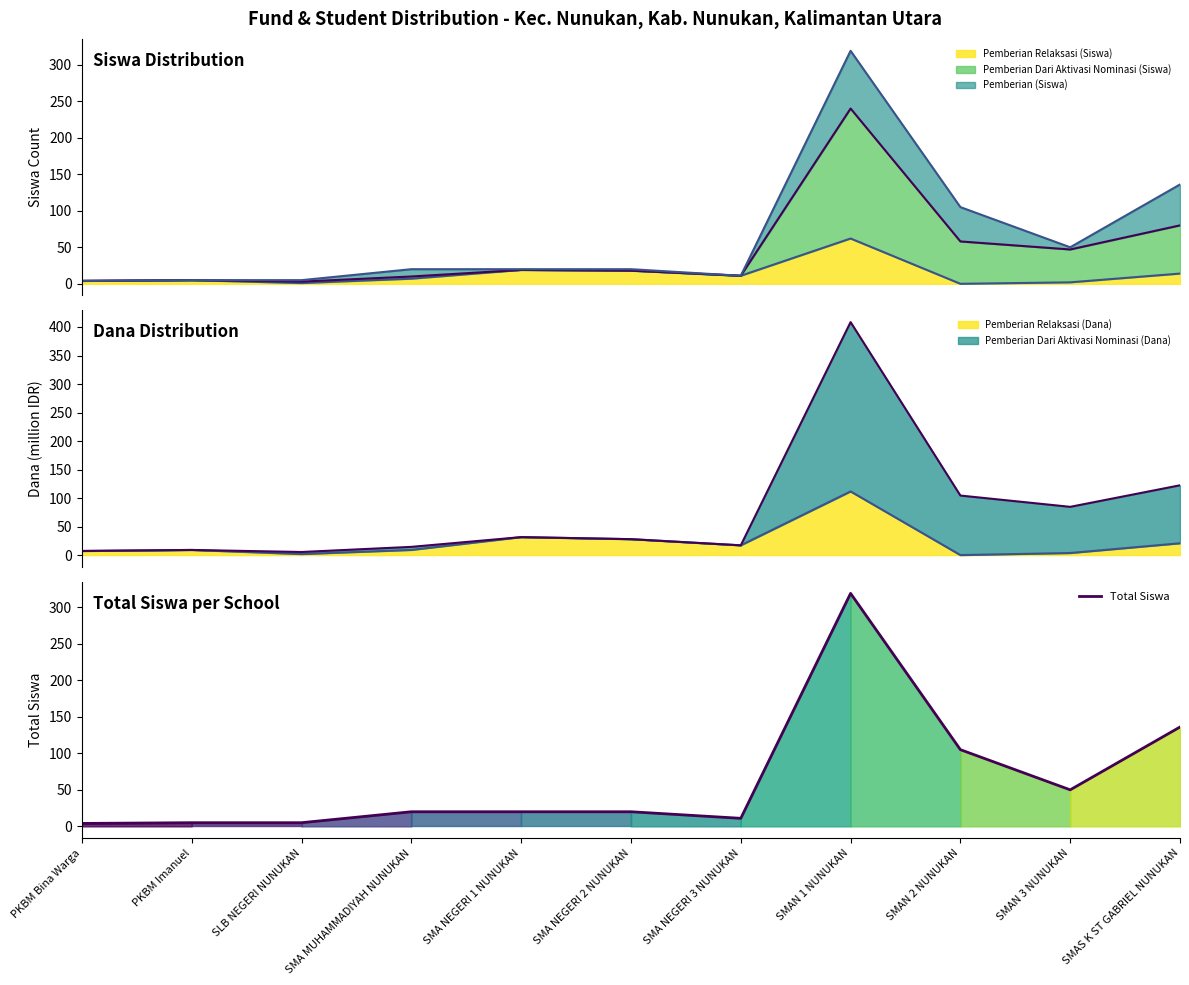

Rank the categories by value from highest to lowest.

SMAN 1 NUNUKAN, SMAS K ST GABRIEL NUNUKAN, SMAN 2 NUNUKAN, SMAN 3 NUNUKAN, SMA MUHAMMADIYAH NUNUKAN, SMA NEGERI 1 NUNUKAN, SMA NEGERI 2 NUNUKAN, SMA NEGERI 3 NUNUKAN, PKBM Imanuel, SLB NEGERI NUNUKAN, PKBM Bina Warga